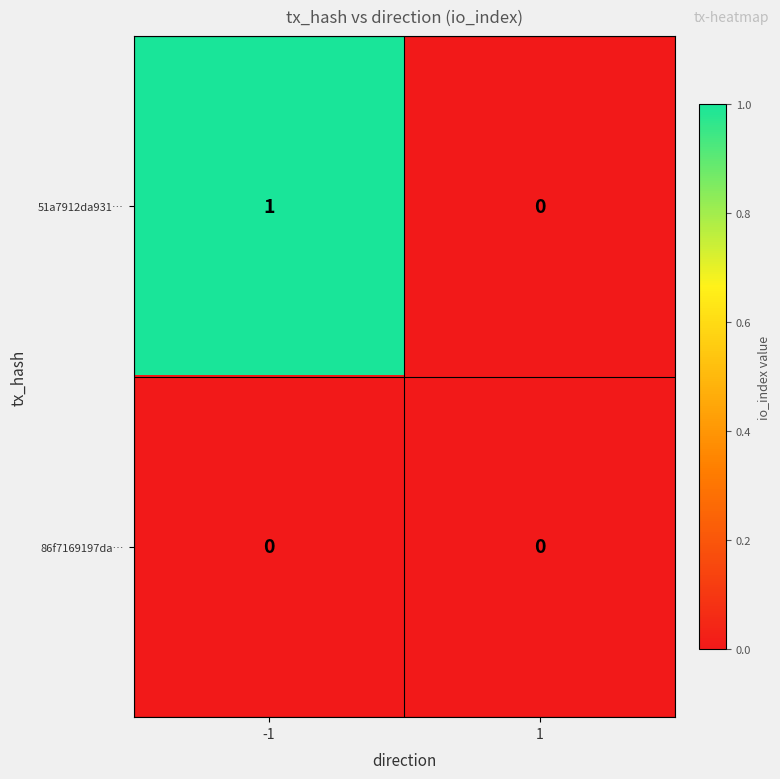

True or false: 51a7912da931… has a value of 0 at 1.

True